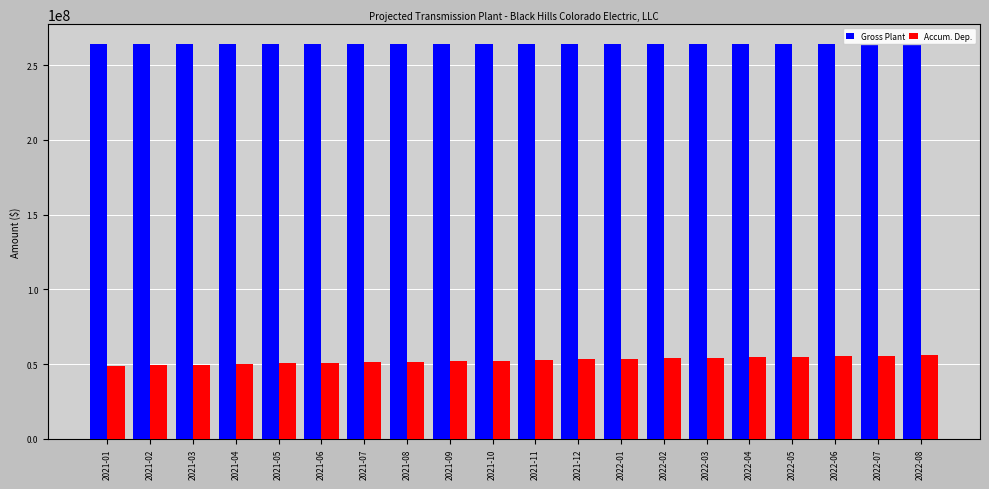

How many data points does each series have?

20